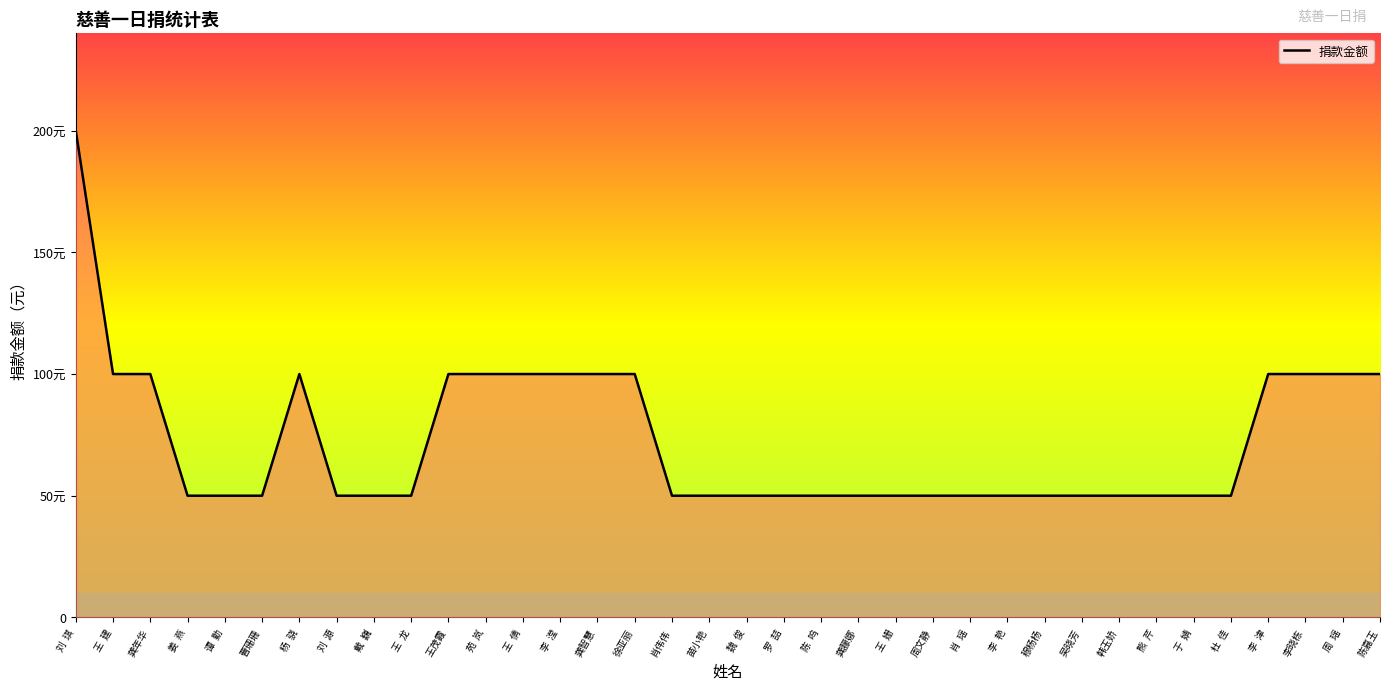

Which has a higher value, 王茂霞 or 谭  勤?

王茂霞